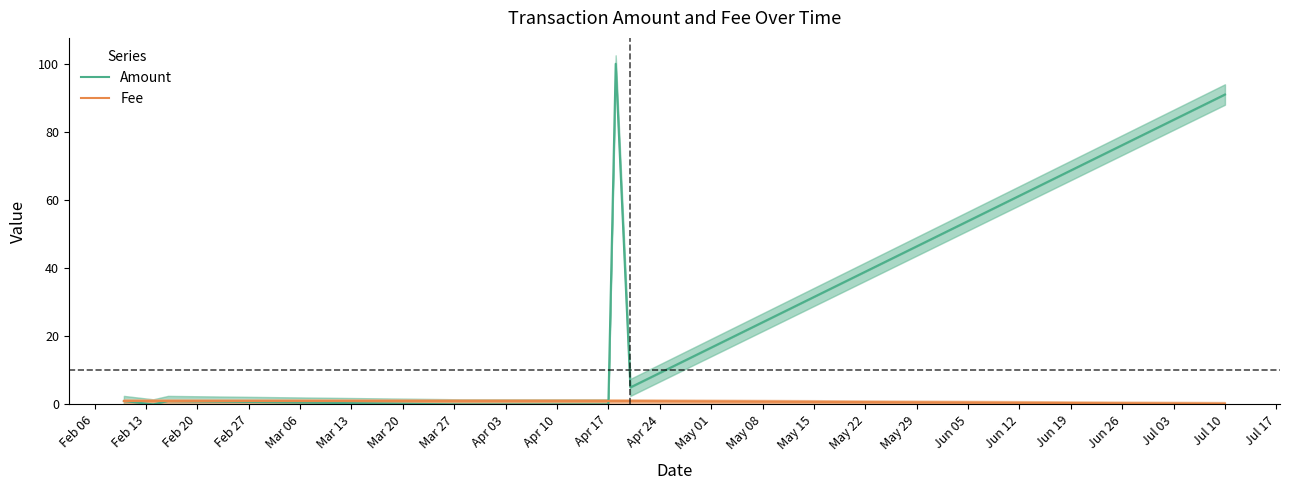

Which series has the widest spread of values?

Amount